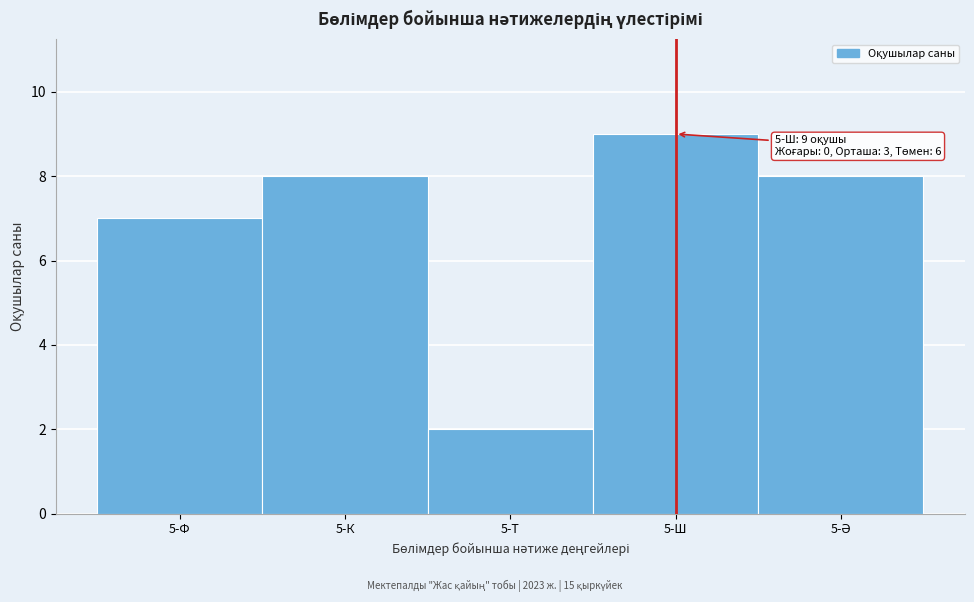

Reading left to right, what are all the values shown in this chart?

7	8	2	9	8